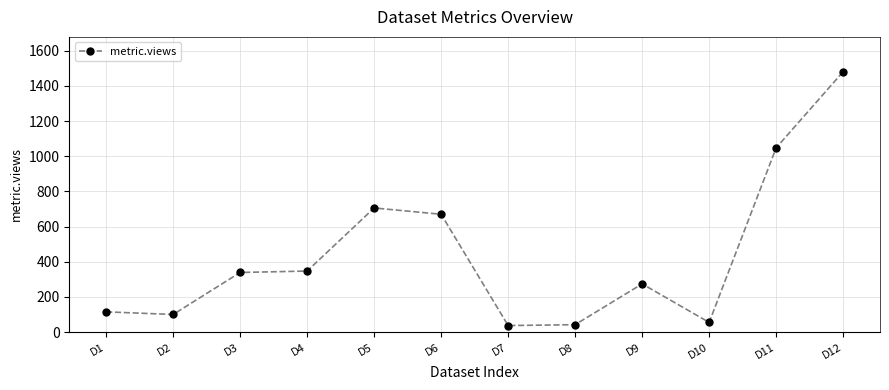

The value at D5 is 1255. True or false?

False